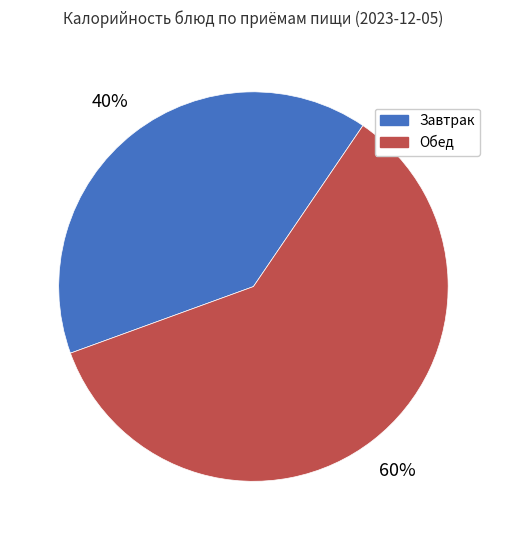

How many slices are in this pie chart?

2